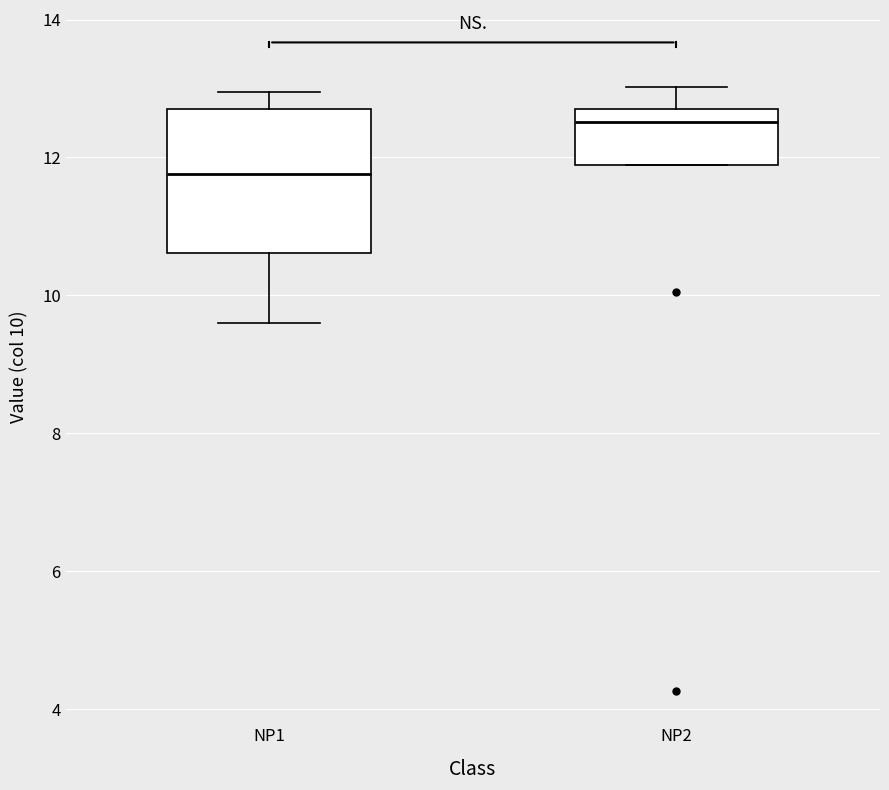

Which box is the tallest, from its lower edge to its upper edge?

NP1